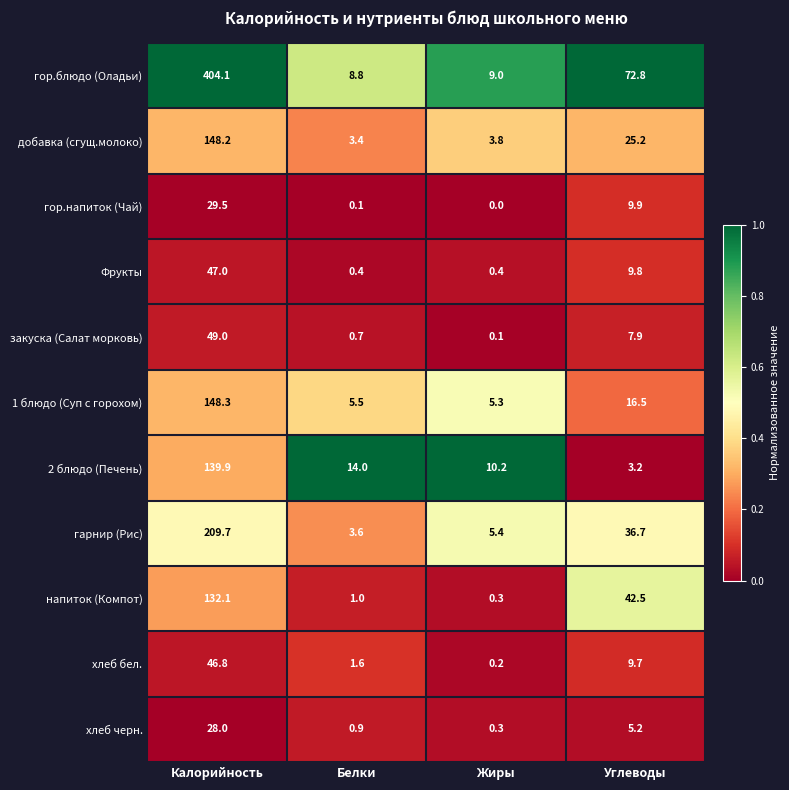

At which label is добавка (сгущ.молоко) closest to 75?

Углеводы